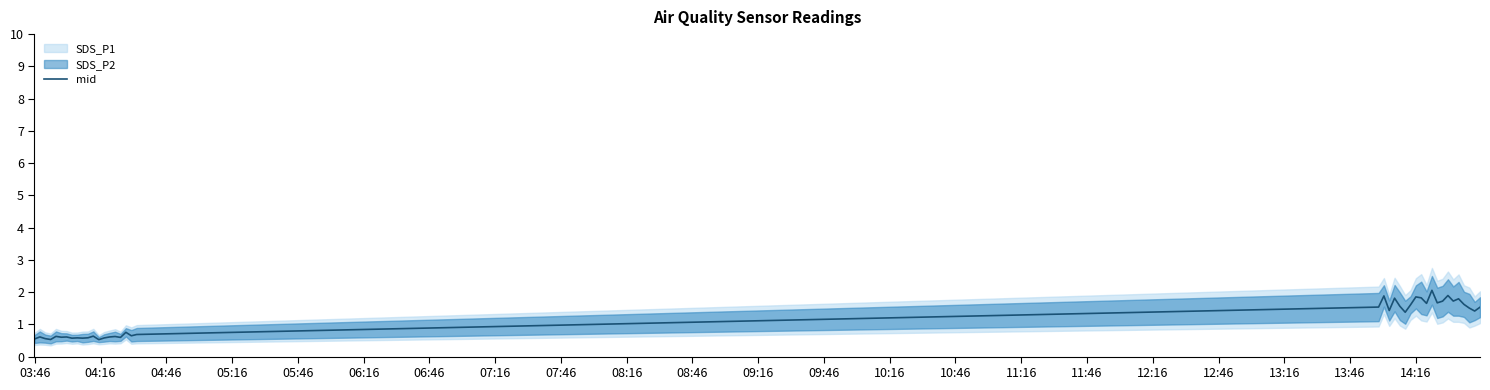

What is the maximum value for mid?

2.1